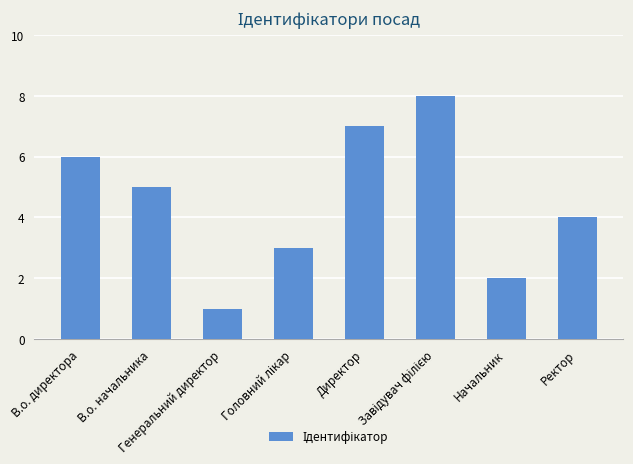

What is the difference between the maximum and second lowest values?

6